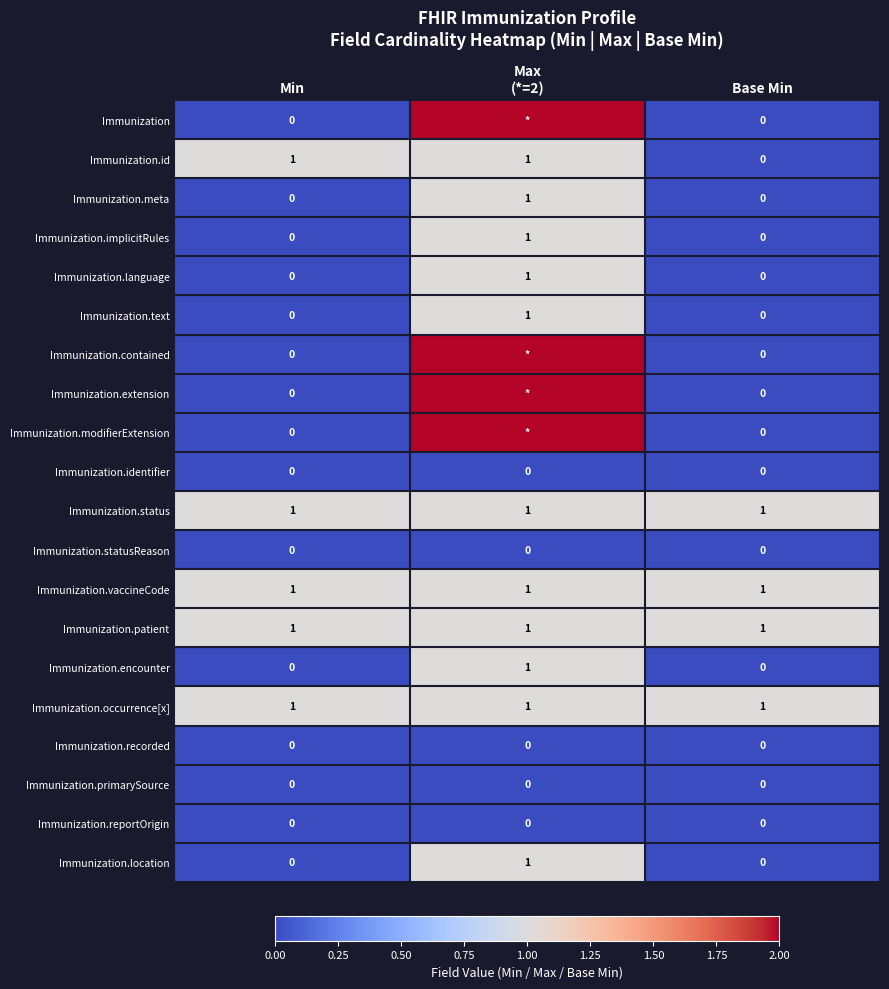

The value of Immunization.encounter at Base Min is 0. True or false?

True